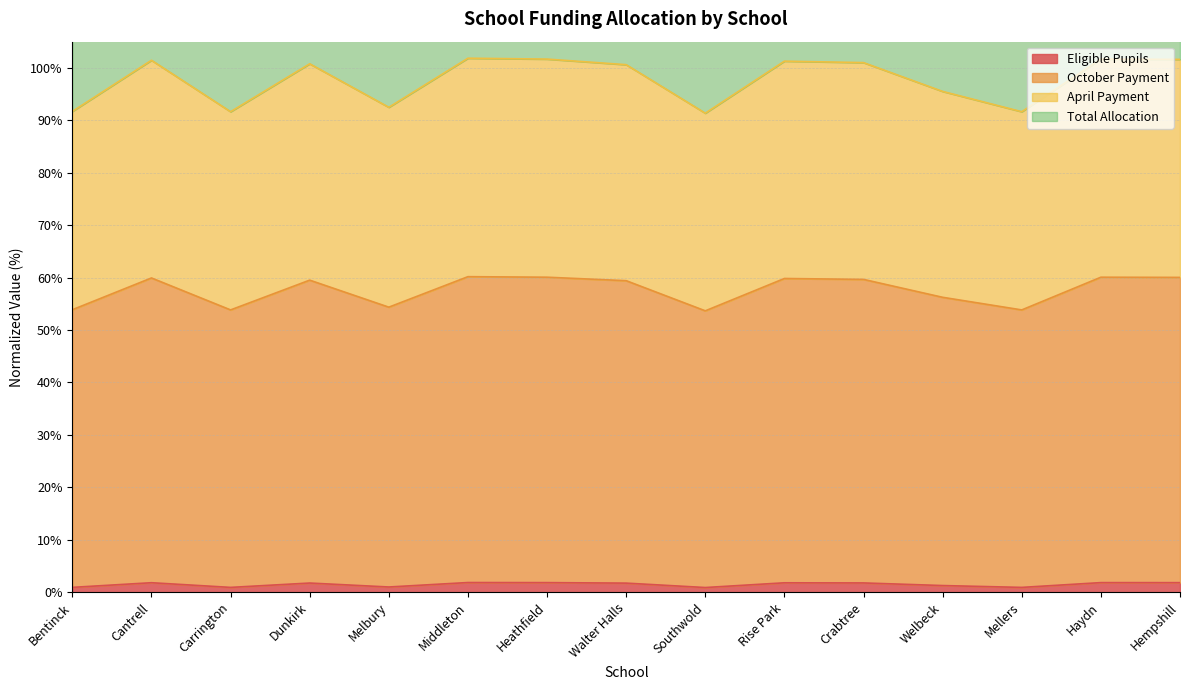

Between Rise Park and Heathfield, which is larger?

Heathfield